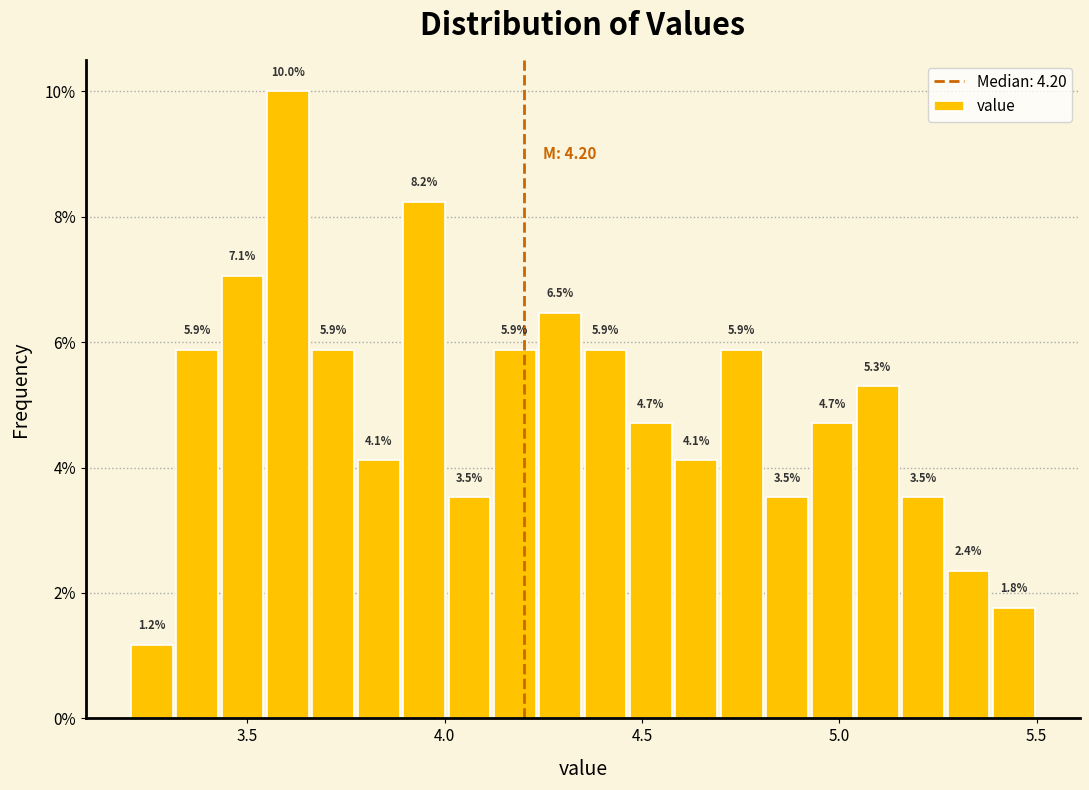

Around what value on the x-axis is the tallest bar? Give the approximate position of its centre, as read against the axis.

3.60